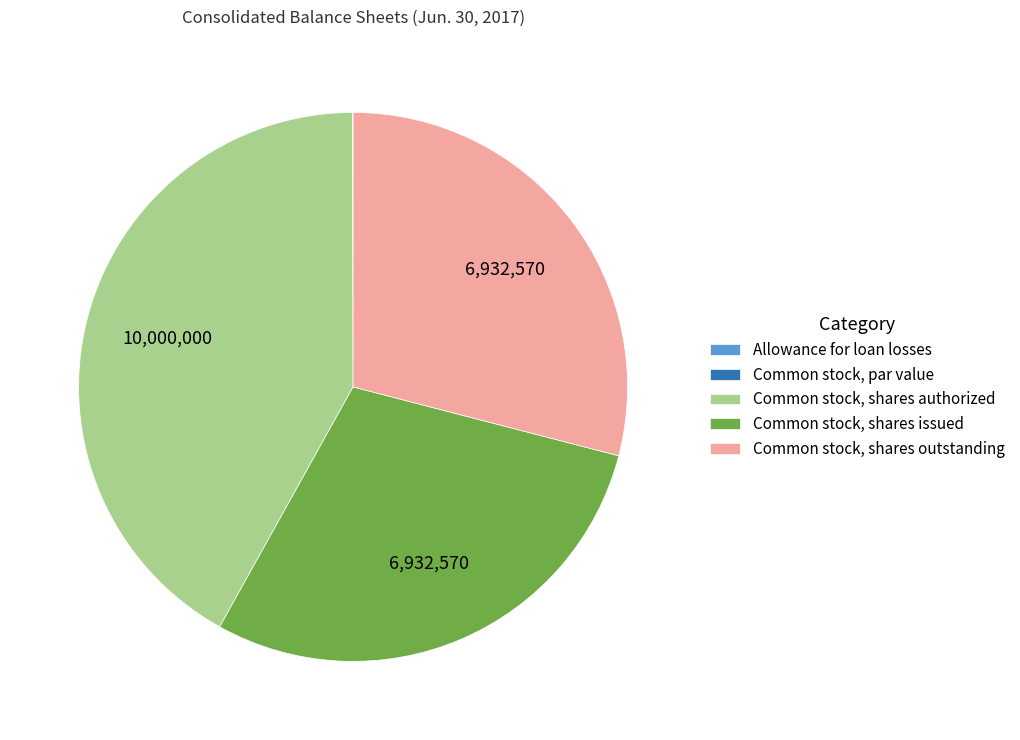

The Common stock, shares issued slice represents 34% of the pie. True or false?

False